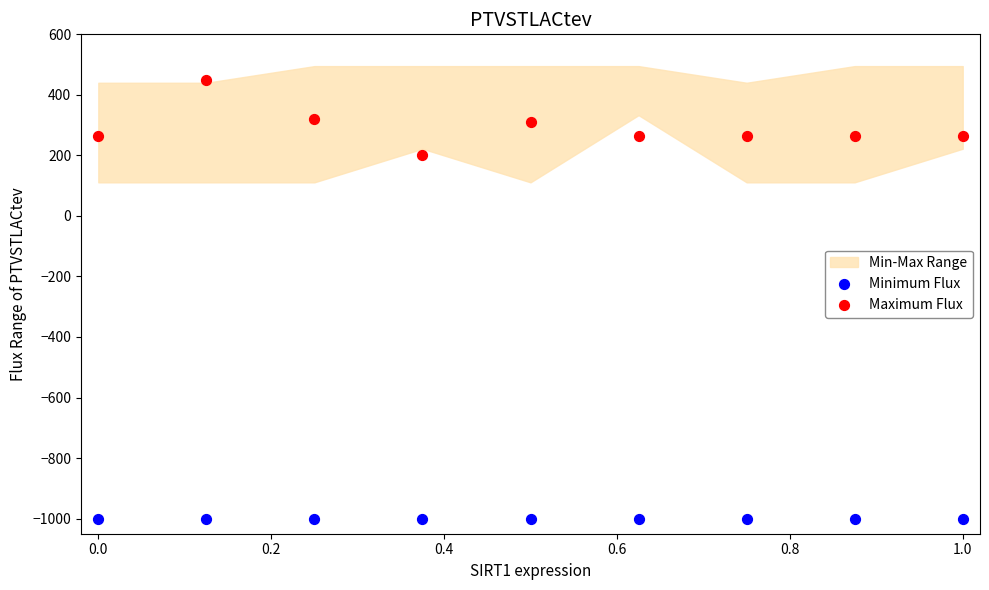

Which series contains the lowest Y value?

Minimum Flux